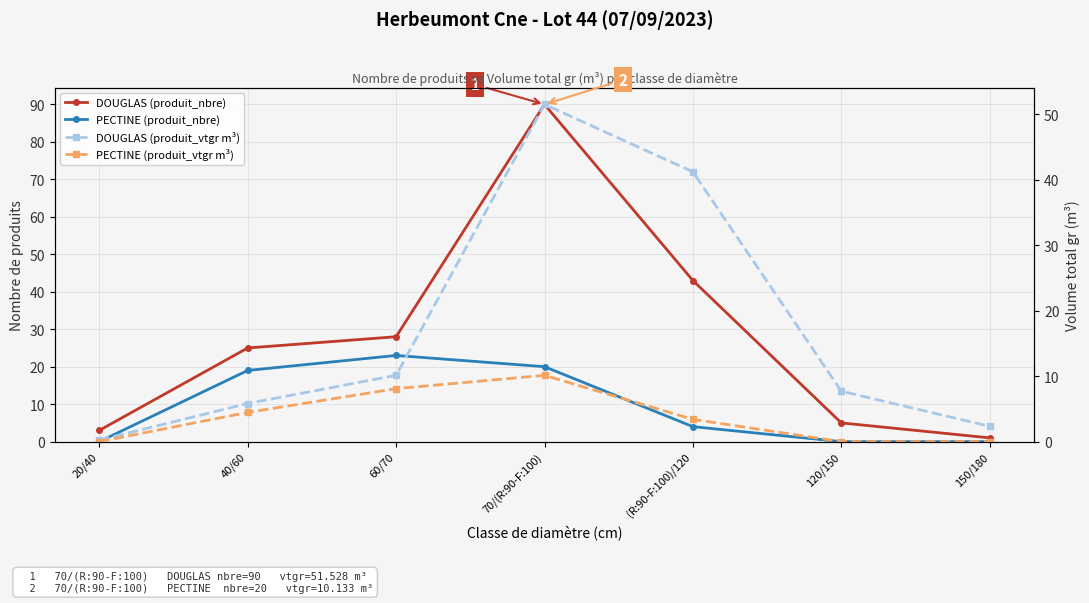

At which category is the sum across all series the highest?

70/(R:90-F:100)